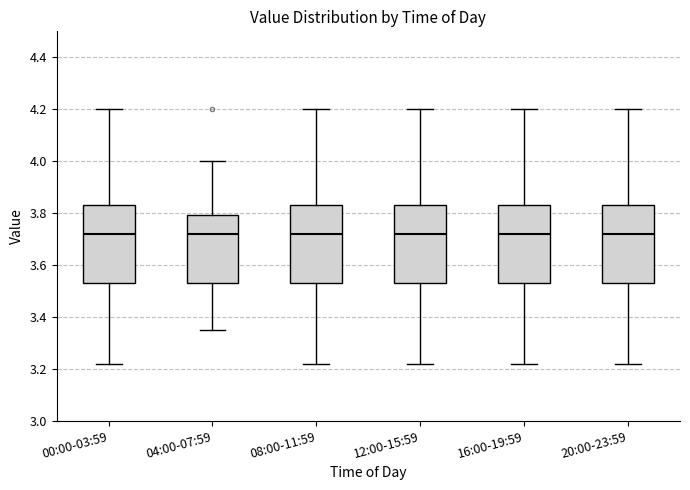

Reading left to right, transcribe this box plot: for each box, give where its median line is, the range the box spans, and where its two whiskers end, as read against the y-axis. The values are not printed on the chart, so give them approximately, as read against the axis.

00:00-03:59: median 3.72, box 3.54 to 3.84, whiskers 3.22 to 4.20
04:00-07:59: median 3.72, box 3.54 to 3.80, whiskers 3.36 to 4.00
08:00-11:59: median 3.72, box 3.54 to 3.84, whiskers 3.22 to 4.20
12:00-15:59: median 3.72, box 3.54 to 3.84, whiskers 3.22 to 4.20
16:00-19:59: median 3.72, box 3.54 to 3.84, whiskers 3.22 to 4.20
20:00-23:59: median 3.72, box 3.54 to 3.84, whiskers 3.22 to 4.20